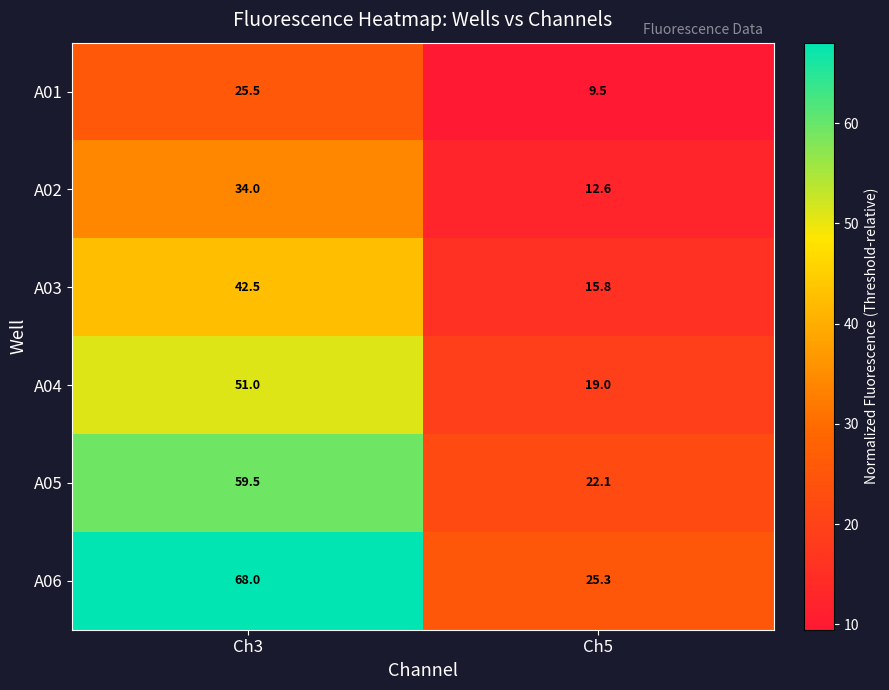

Which series has the largest total across all categories?

A06